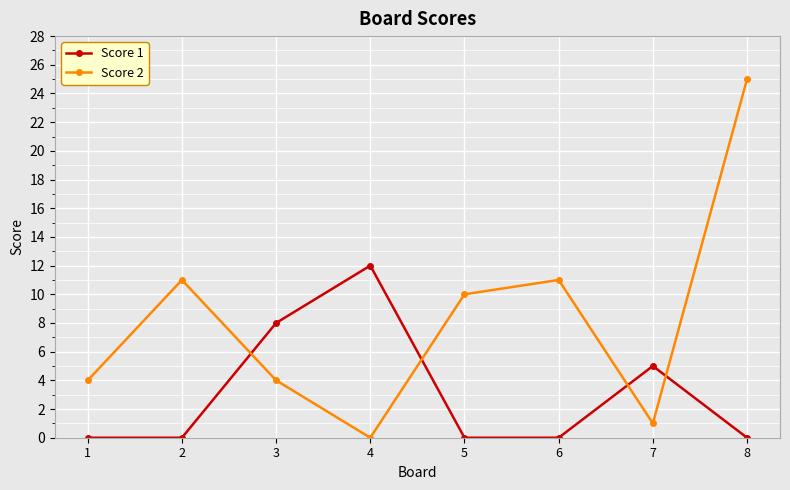

At which category is the sum across all series the highest?

8